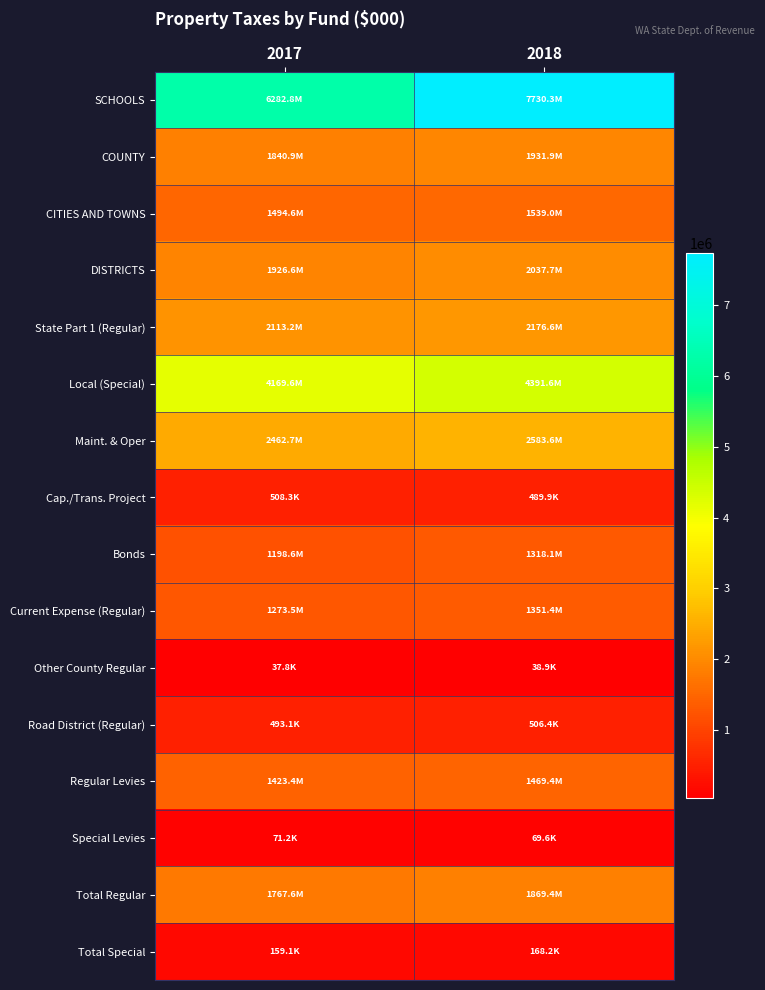

What is the difference between the highest and lowest values at 2017?

6245042.2